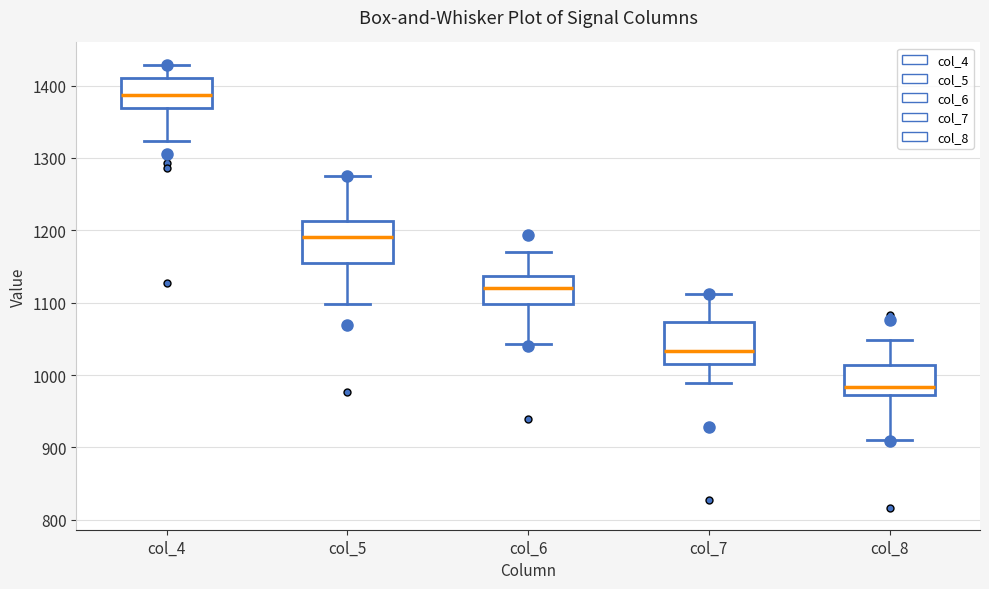

Reading left to right, read every box against the y-axis: the position of its median line, the range the box covers, and the ends of its whiskers. The values are not printed on the chart, so give them approximately, as read against the axis.

col_4: median 1390, box 1370 to 1410, whiskers 1320 to 1430
col_5: median 1190, box 1160 to 1210, whiskers 1100 to 1280
col_6: median 1120, box 1100 to 1140, whiskers 1040 to 1170
col_7: median 1030, box 1020 to 1070, whiskers 990 to 1110
col_8: median 980, box 970 to 1010, whiskers 910 to 1050